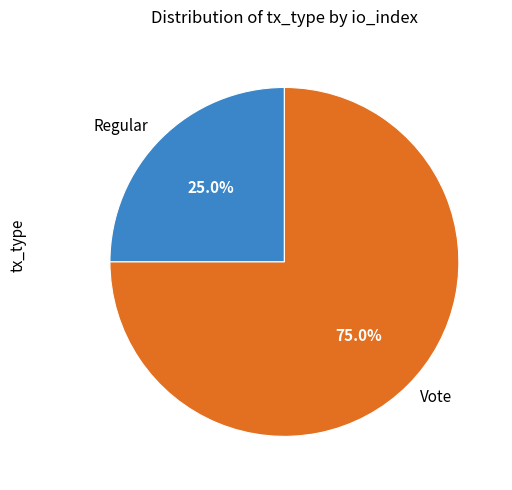

Which category accounts for the majority?

Vote